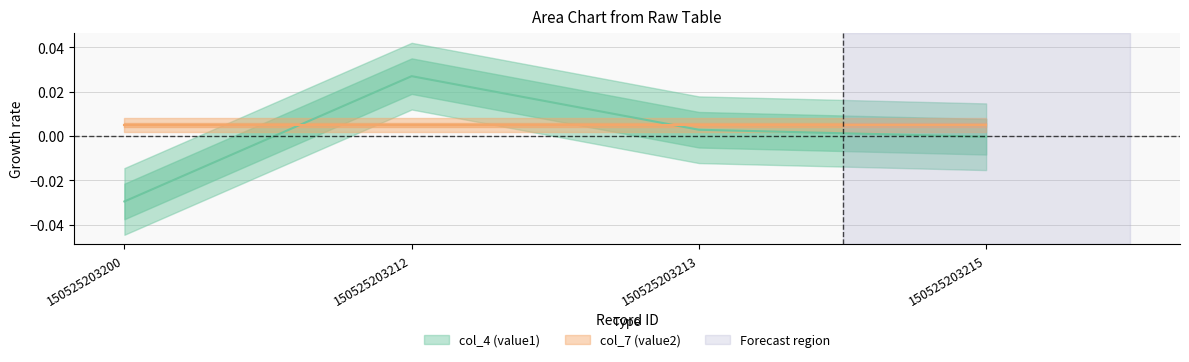

Does the chart have visible grid lines?

Yes